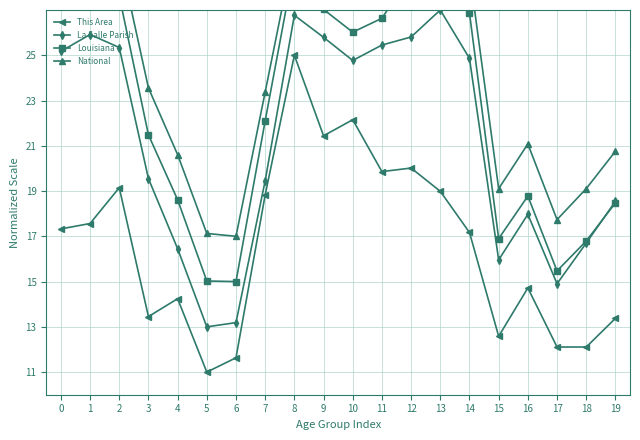

At which category is the sum across all series the highest?

8